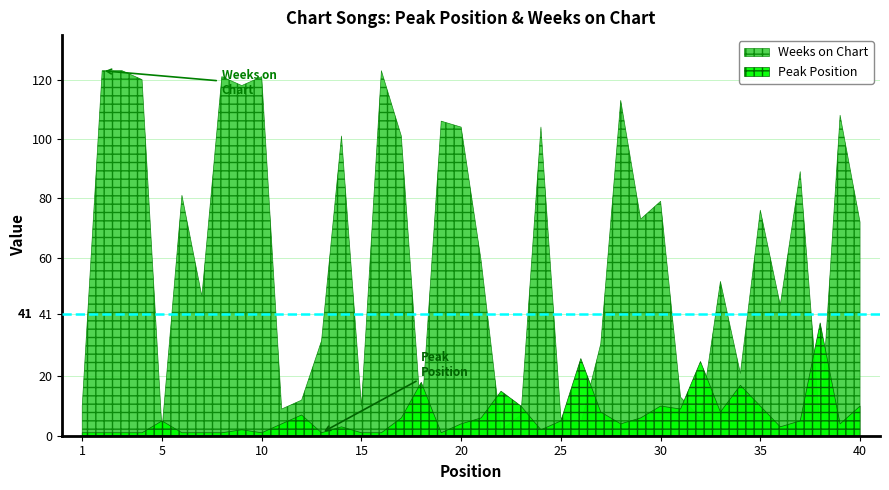

Reading right to left, transcribe all the data shown in this chart.

Peak Position: 10	4	38	5	3	10	17	8	25	9	10	6	4	8	26	5	2	10	15	6	4	1	18	6	1	1	3	1	7	4	1	2	1	1	1	5	1	1	1	1
Weeks on Chart: 72	108	2	89	44	76	21	52	6	13	79	73	113	31	4	6	104	7	2	59	104	106	5	101	123	10	101	32	12	9	121	118	121	47	81	2	120	123	123	10